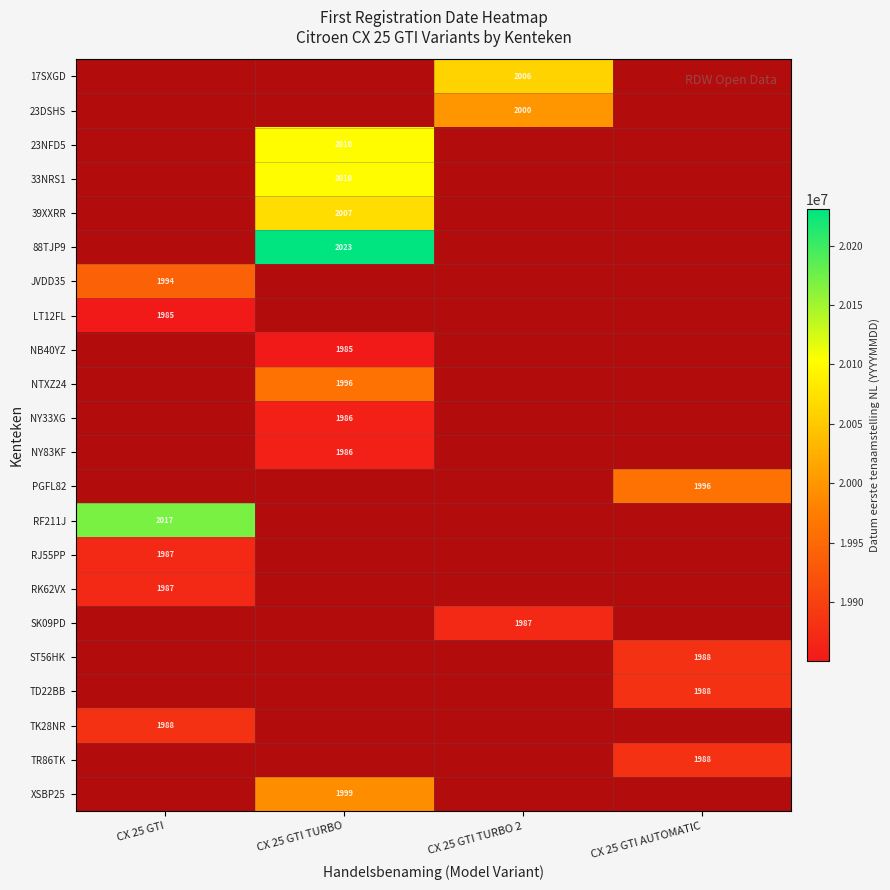

True or false: RF211J has a value of 2017 at CX 25 GTI.

True